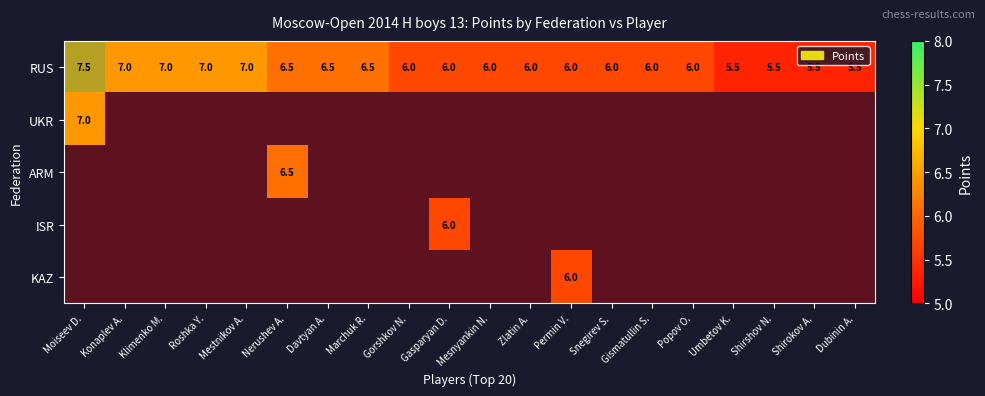

Is the value of KAZ at 12 greater than the value of ISR at 17?

Yes